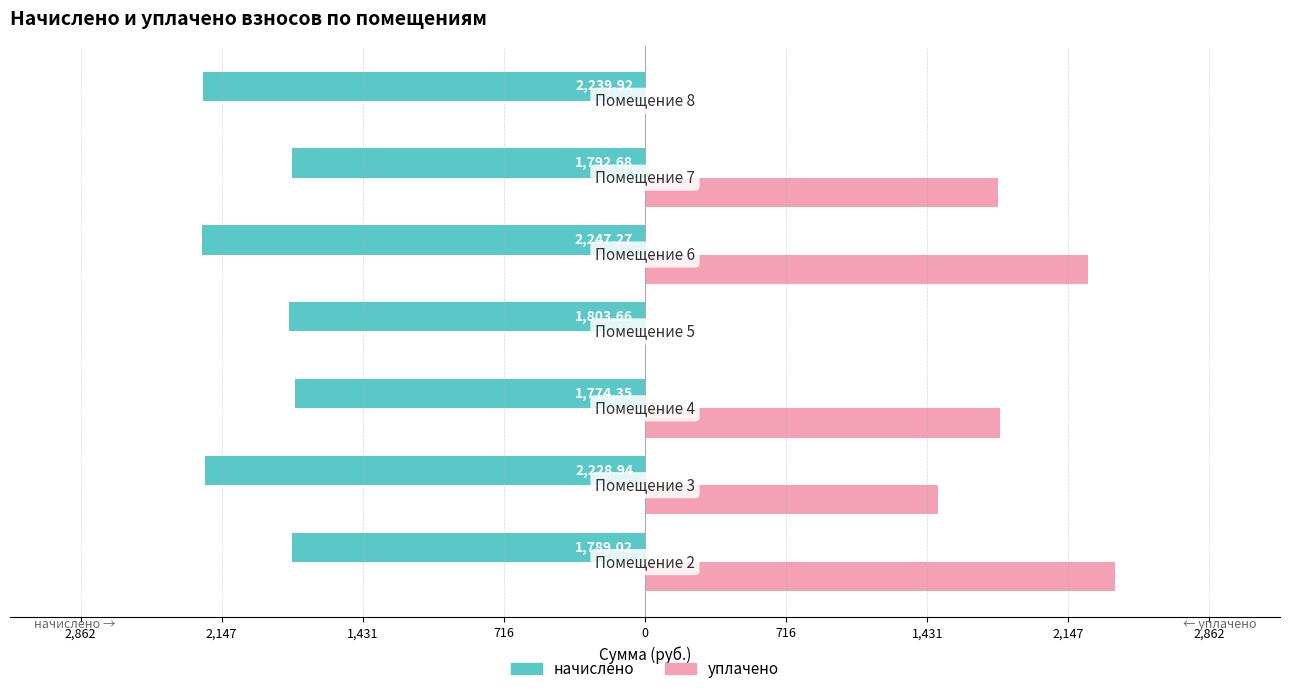

What are all the series names shown in the legend?

начислено, уплачено